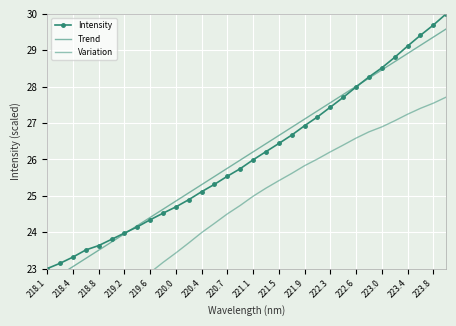

The Intensity series shows 10.0 at 218.4. True or false?

False